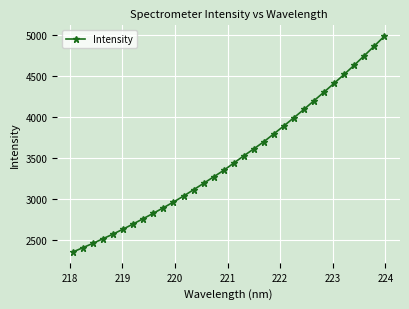

What is the greatest value displayed?

4980.8